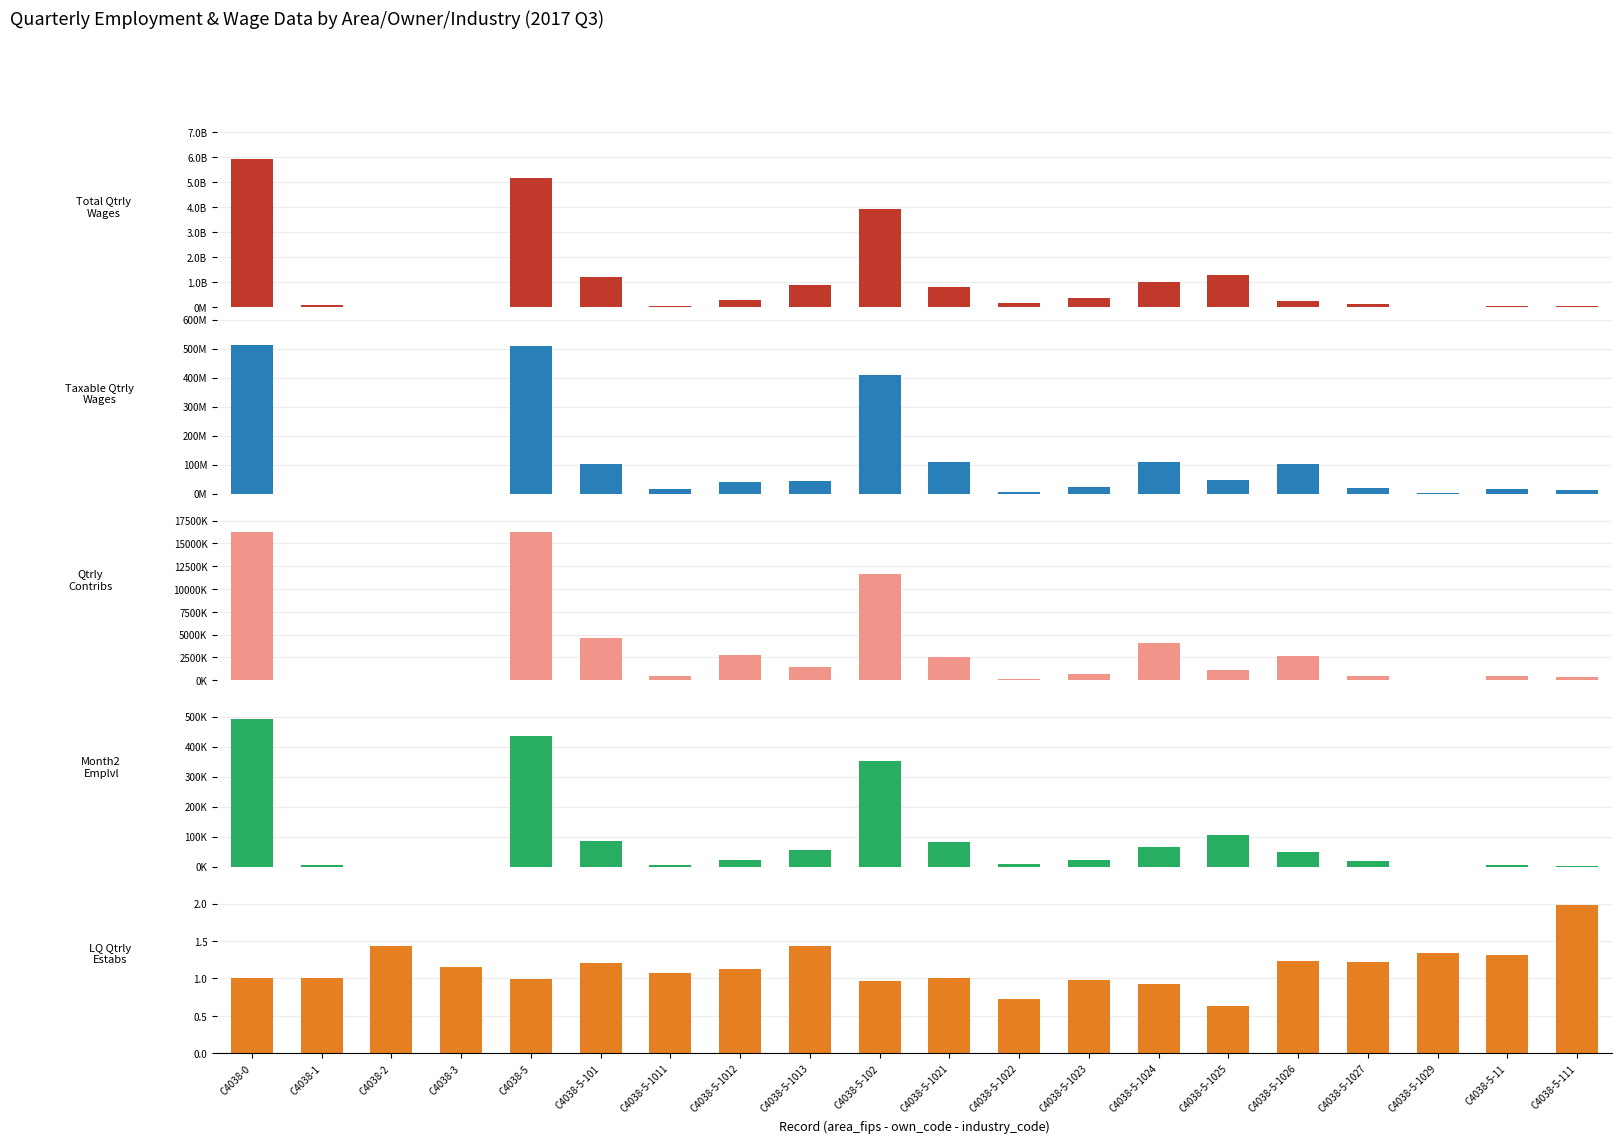

How many bars are there in each group?

5